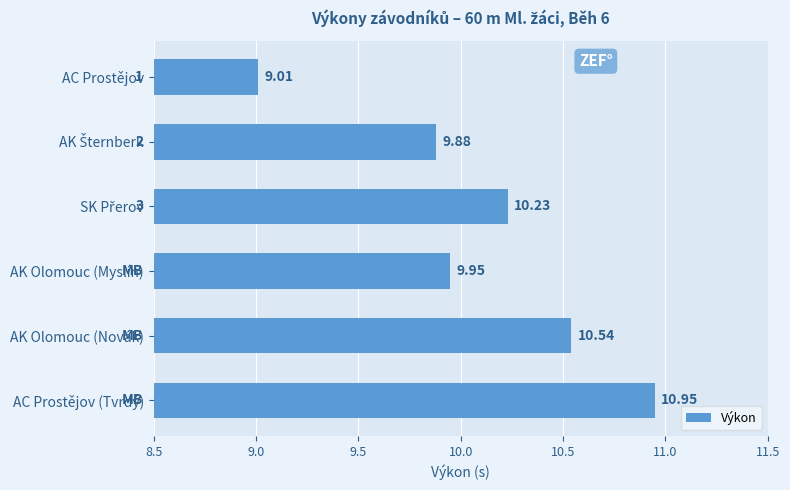

What is the change in value from AC Prostějov to AC Prostějov (Tvrdý)?

+1.9